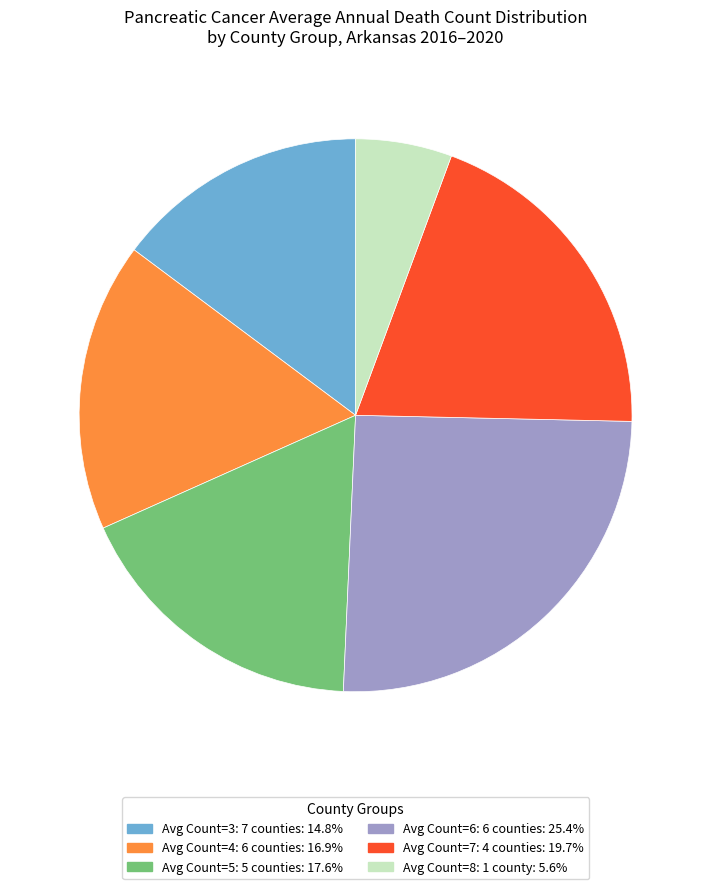

Approximately how many times larger is the value at Avg Count=5: 5 counties: 17.6% compared to Avg Count=4: 6 counties: 16.9%?

1.0